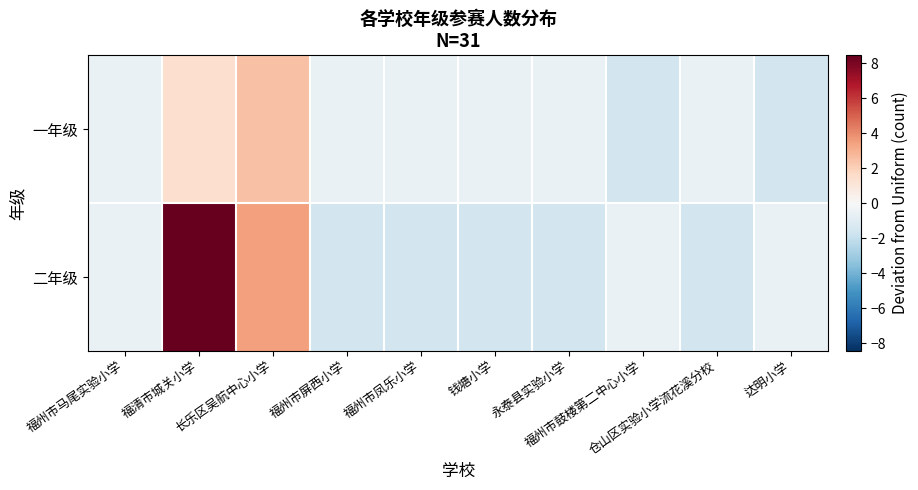

What is the smallest value displayed?

-1.6